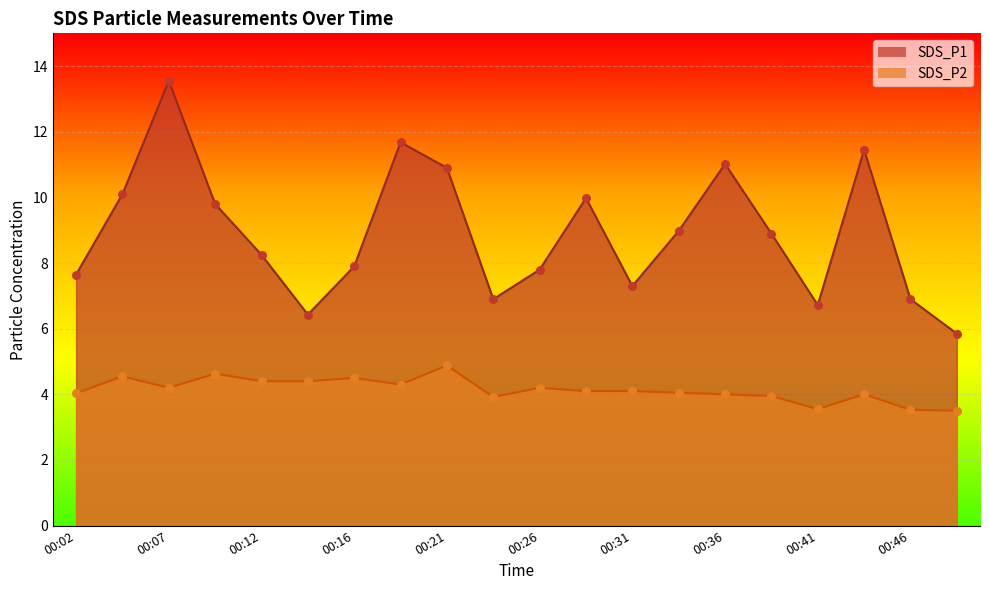

At how many categories does at least one series exceed 13?

1